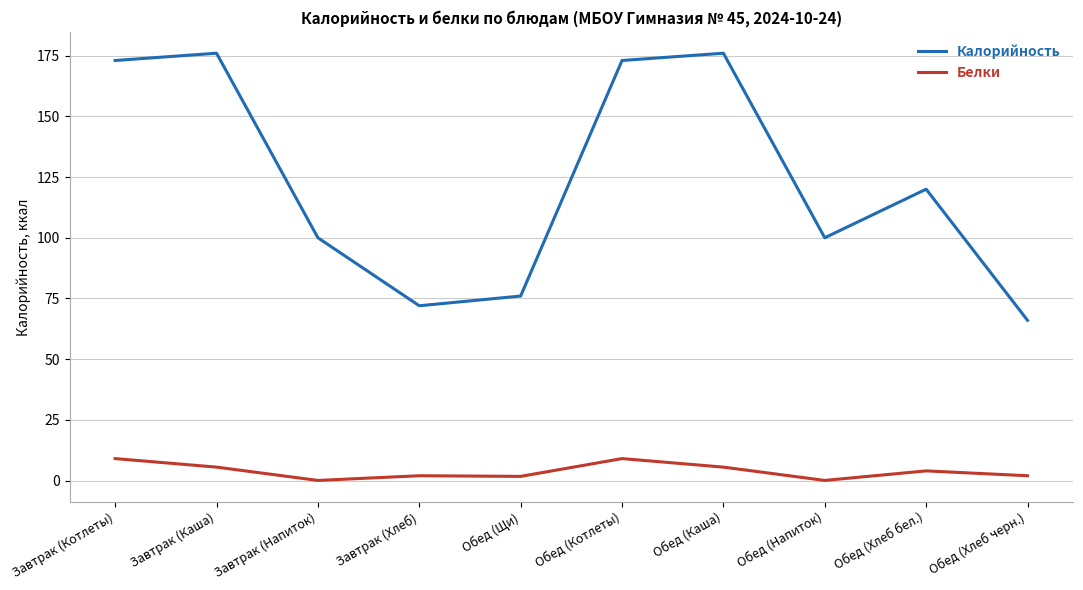

What is the total value across all series at Завтрак (Каша)?

181.6